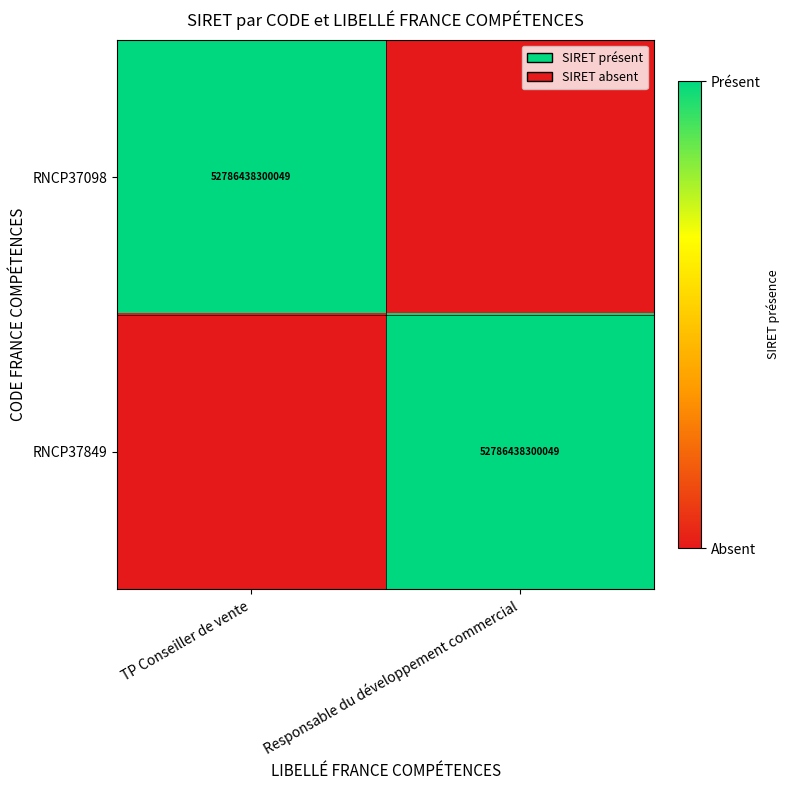

The value of RNCP37098 at TP Conseiller de vente is 1. True or false?

False